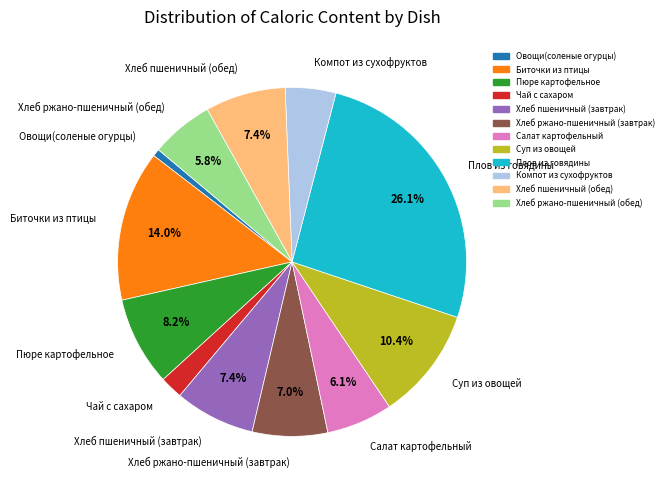

Approximately how many times larger is the value at Хлеб пшеничный (обед) compared to Овощи(соленые огурцы)?

10.9